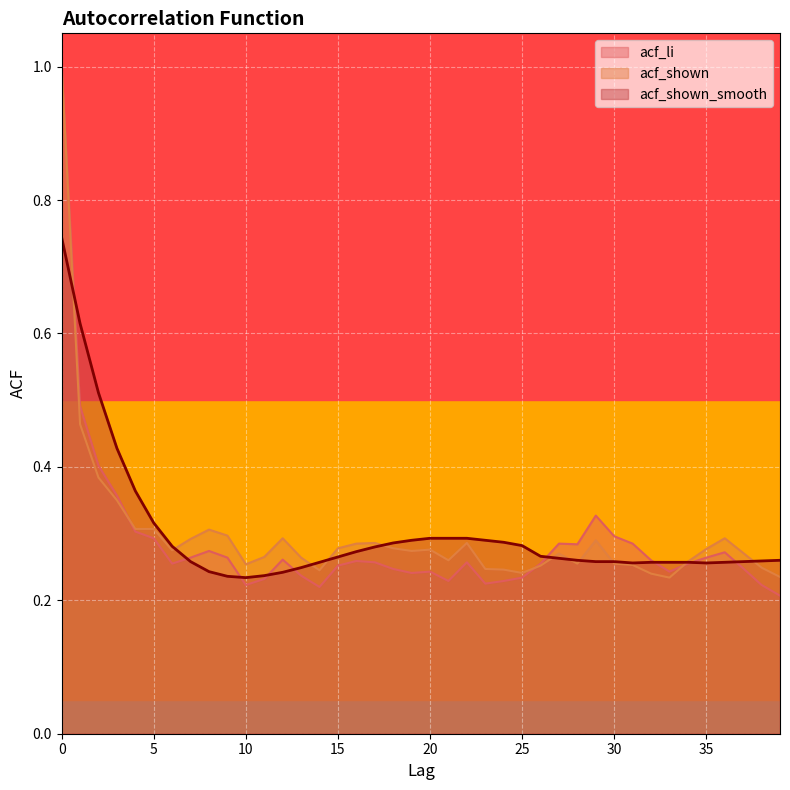

What is the maximum value shown in the chart?

1.0